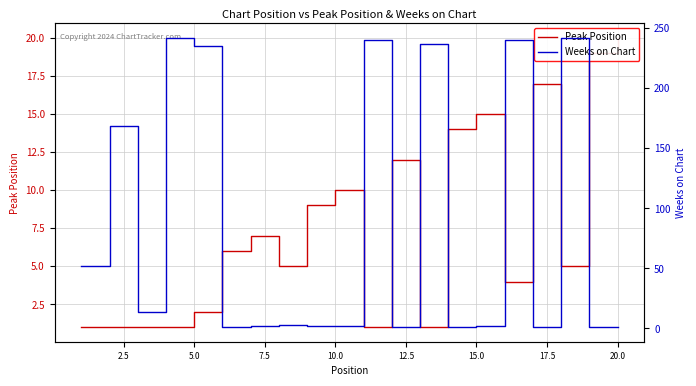

The value of Weeks on Chart at 0.0 is 76. True or false?

False